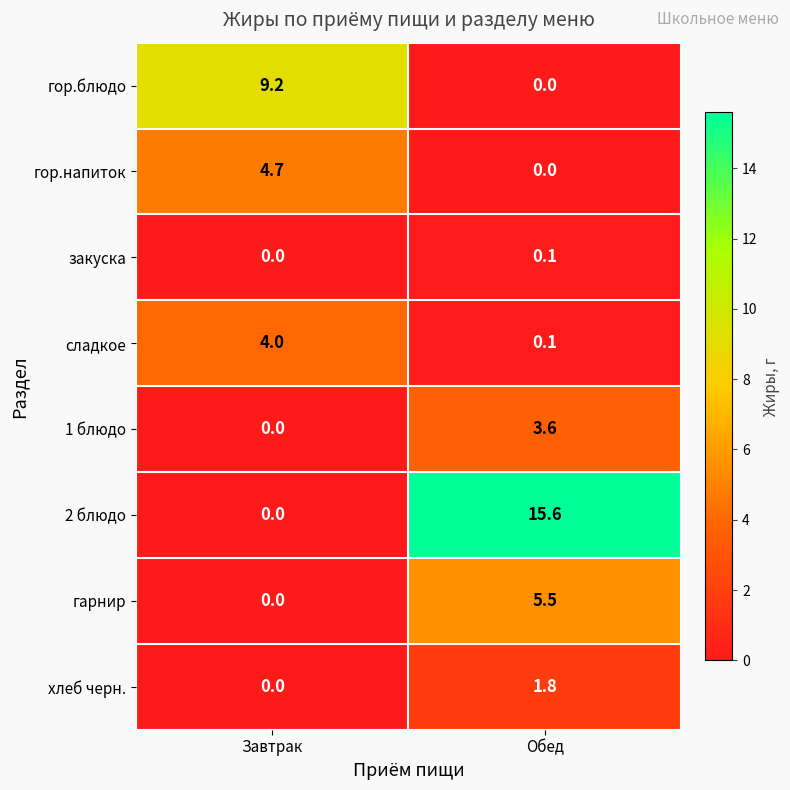

At which category is the sum across all series the highest?

Обед